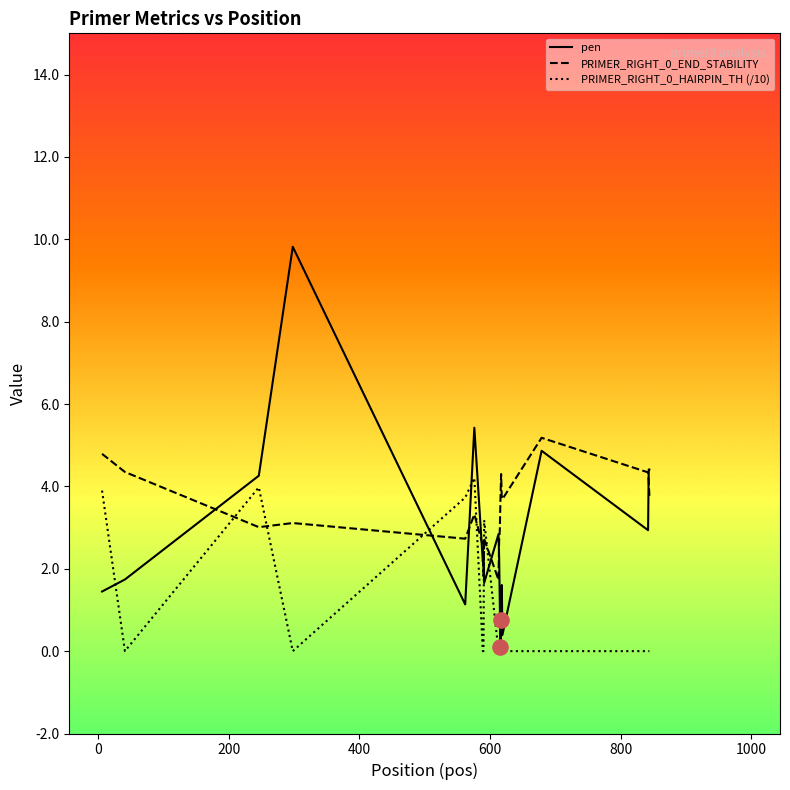

Which series has the largest total across all categories?

PRIMER_RIGHT_0_END_STABILITY